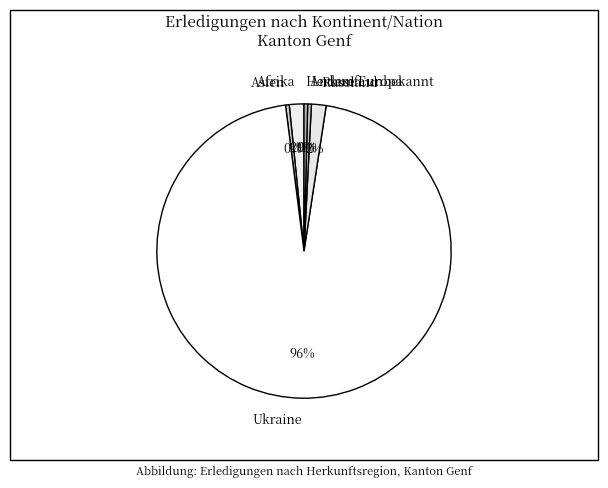

To the nearest percent, what is the average slice percentage?

17%